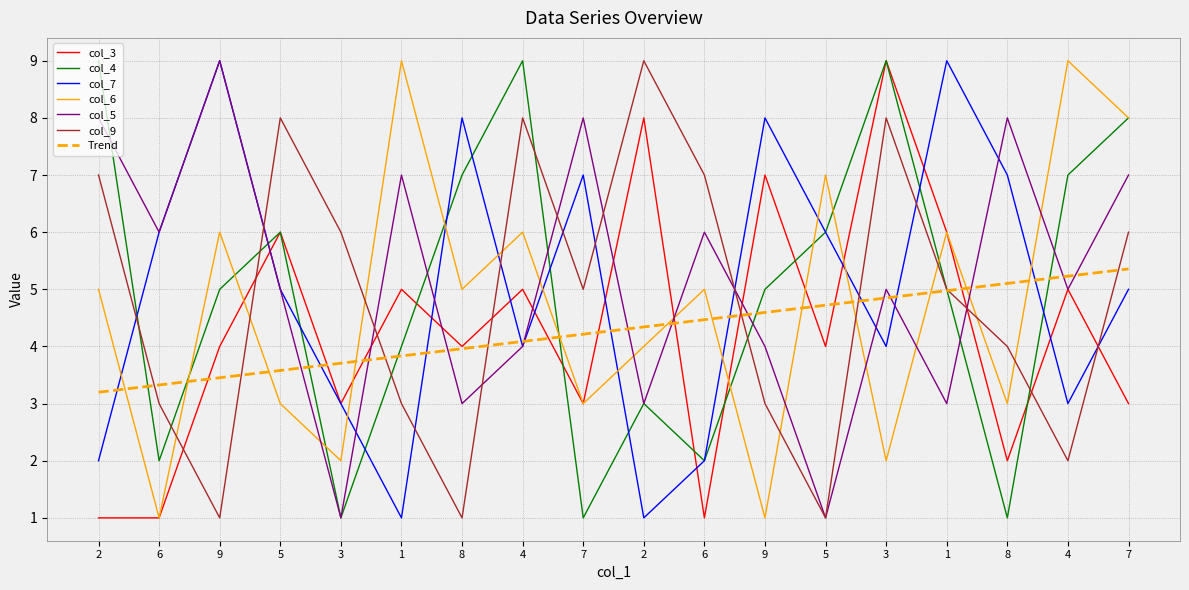

At how many categories does at least one series exceed 8?

6